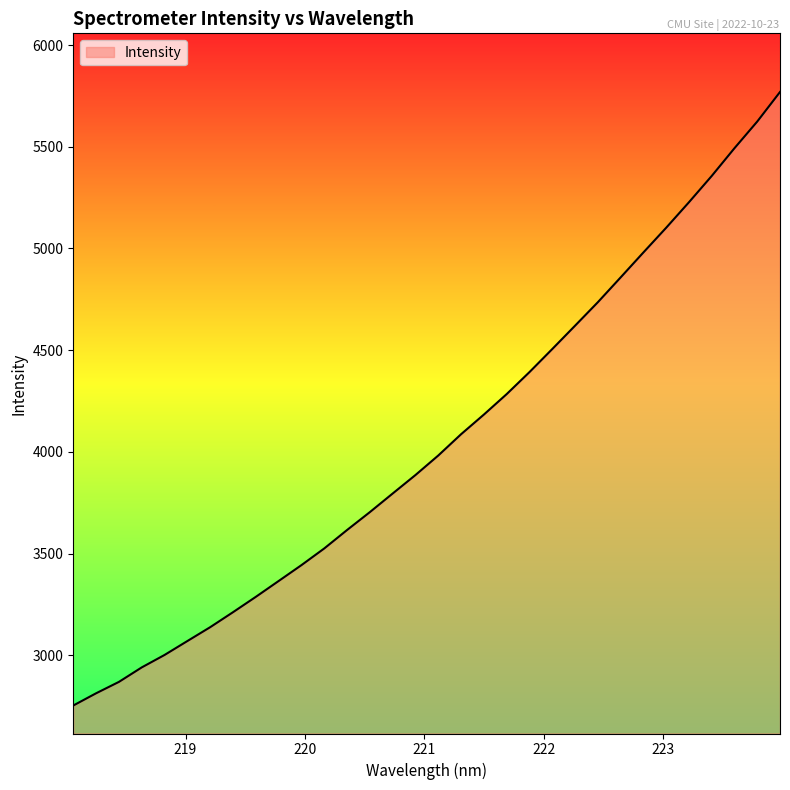

What is the smallest value displayed?

2752.8